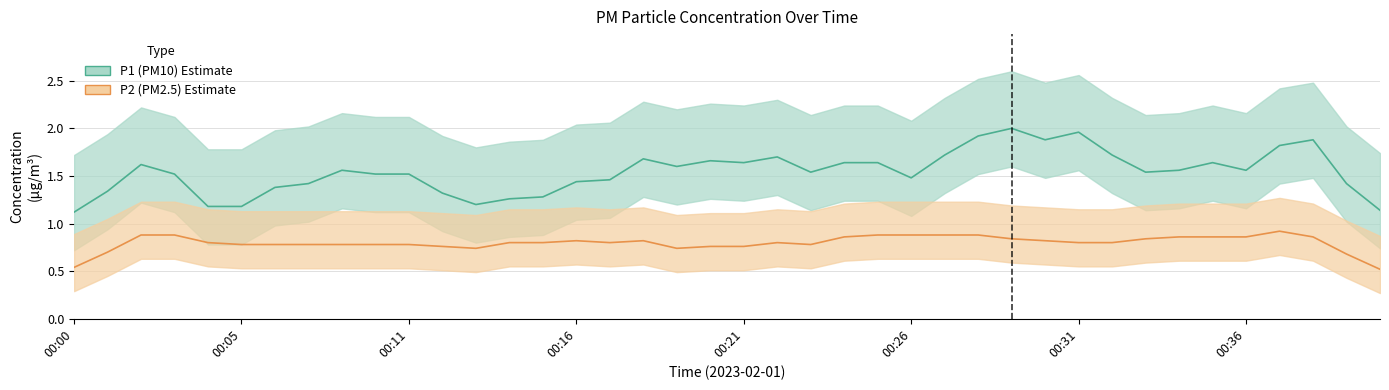

True or false: P1 (PM10) and P2 (PM2.5) intersect in this chart.

False